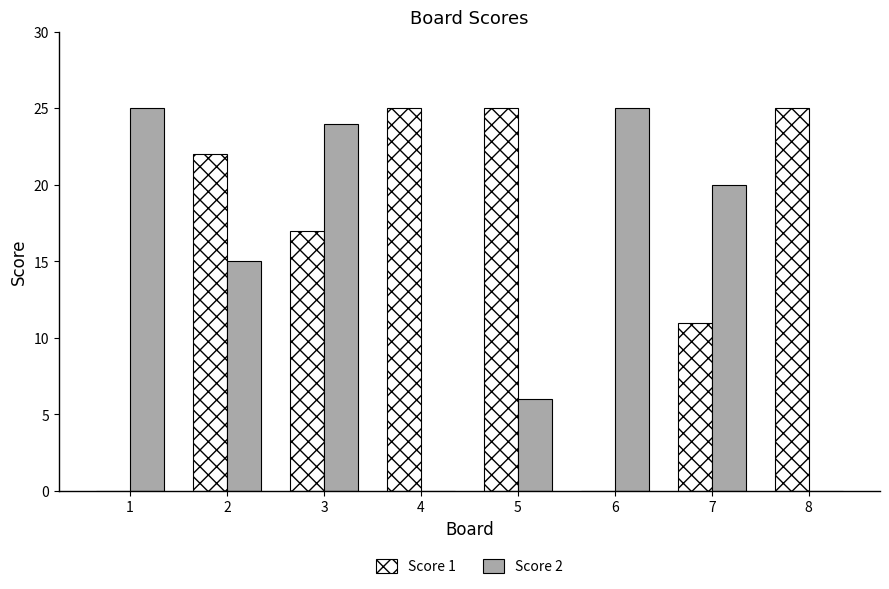

What is the highest value of the Score 2 series?

25